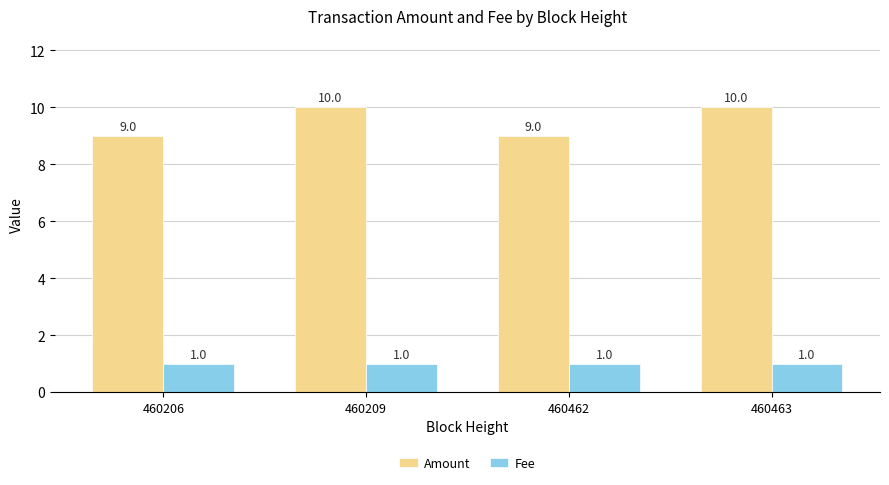

Which series changed the most between 460209 and 460462?

Amount